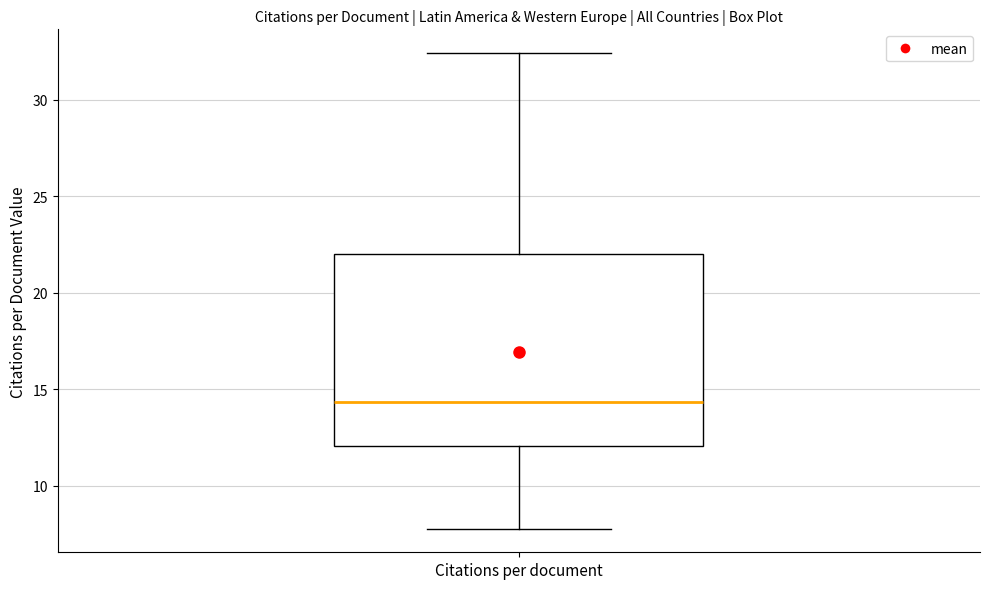

Read this box plot against the y-axis: the position of the median line, the range covered by the box, and the ends of both whiskers. The values are not printed on the chart, so give them approximately, as read against the axis.

median 14.5, box 12.0 to 22.0, whiskers 8.0 to 32.5